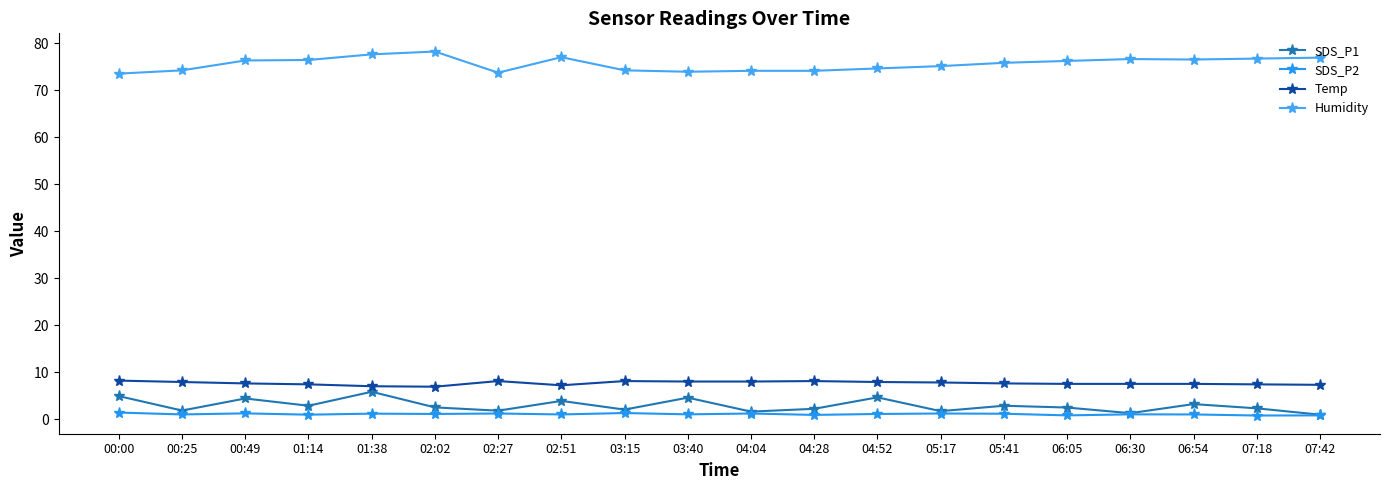

Reading left to right, extract all data points from this chart.

SDS_P1: 4.9	1.8	4.4	2.9	5.8	2.5	1.8	3.9	2.0	4.6	1.6	2.2	4.6	1.7	2.9	2.5	1.3	3.2	2.3	0.9
SDS_P2: 1.4	1.0	1.2	0.9	1.2	1.1	1.2	1.0	1.3	1.0	1.2	0.9	1.1	1.2	1.1	0.8	1.0	1.0	0.8	0.8
Temp: 8.2	7.9	7.6	7.4	7.0	6.9	8.1	7.2	8.1	8.0	8.0	8.1	7.9	7.8	7.6	7.5	7.5	7.5	7.4	7.3
Humidity: 73.5	74.2	76.3	76.4	77.6	78.2	73.7	77.0	74.2	73.9	74.1	74.1	74.6	75.1	75.8	76.2	76.6	76.5	76.7	76.9